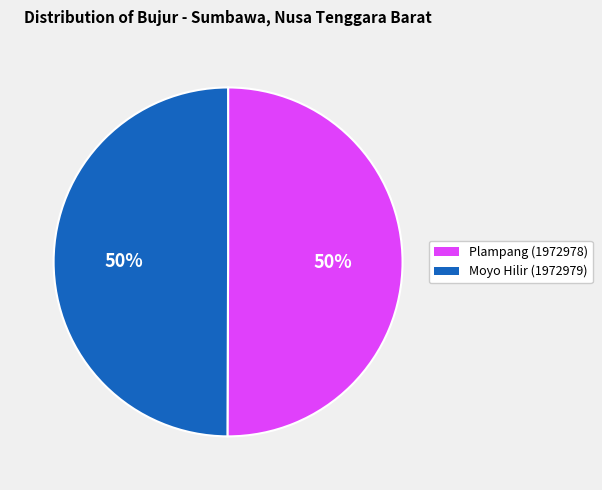

What is the ratio of the value at Plampang (1972978) to the value at Moyo Hilir (1972979)?

1.0